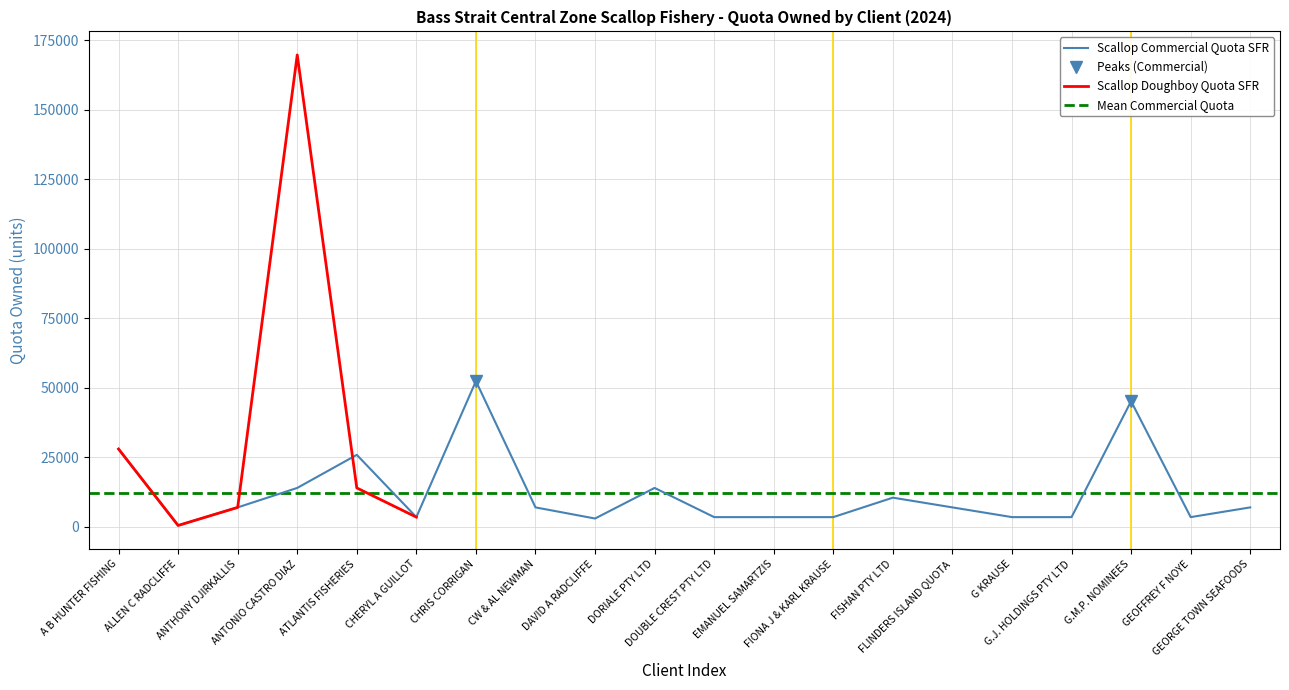

Where is the data nearest to the value 26461?

ATLANTIS FISHERIES